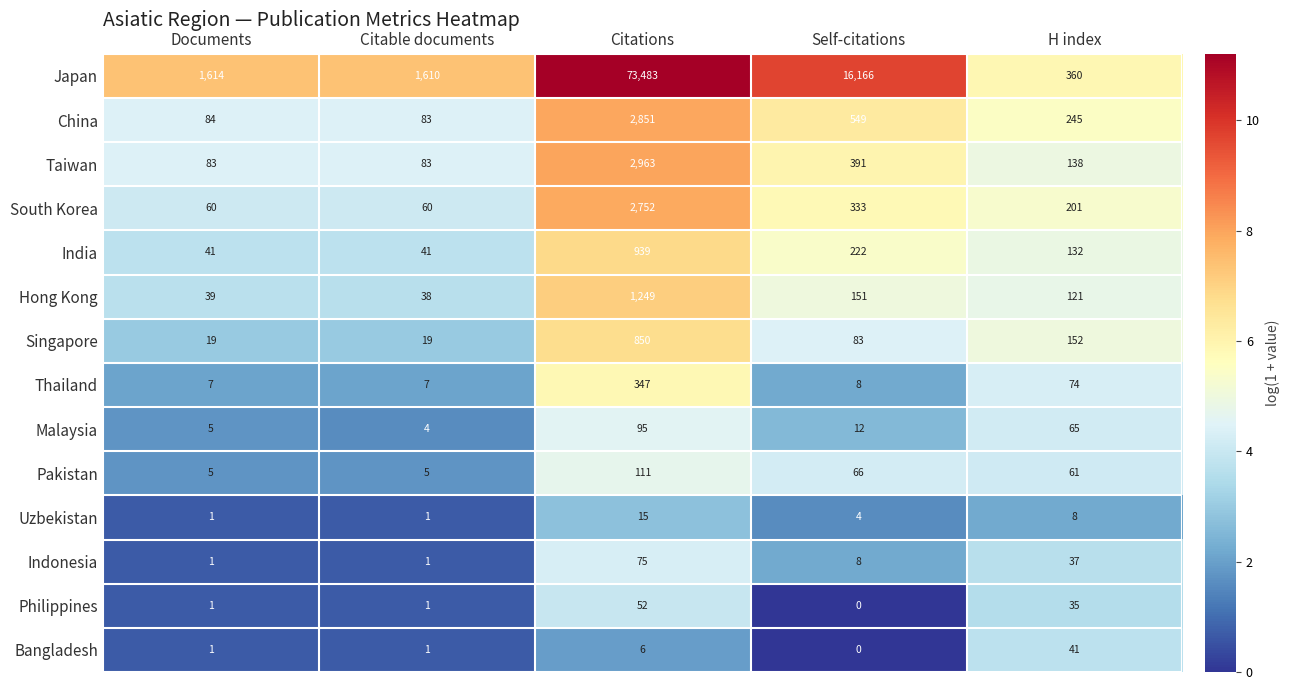

What is the difference between the Hong Kong values at Citations and Self-citations?

1098